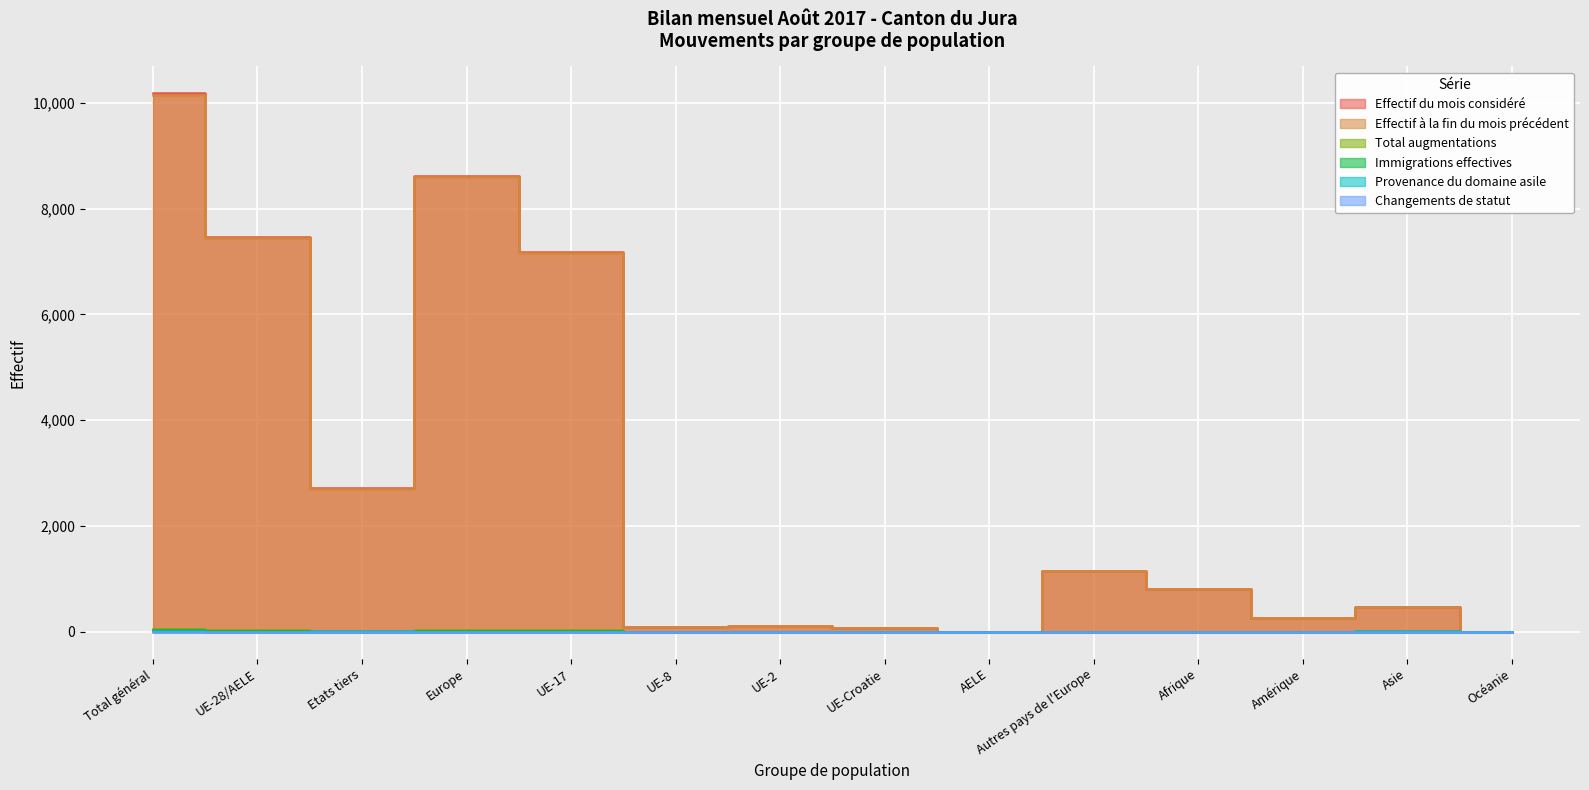

Which category has the lowest value across all series?

UE-2